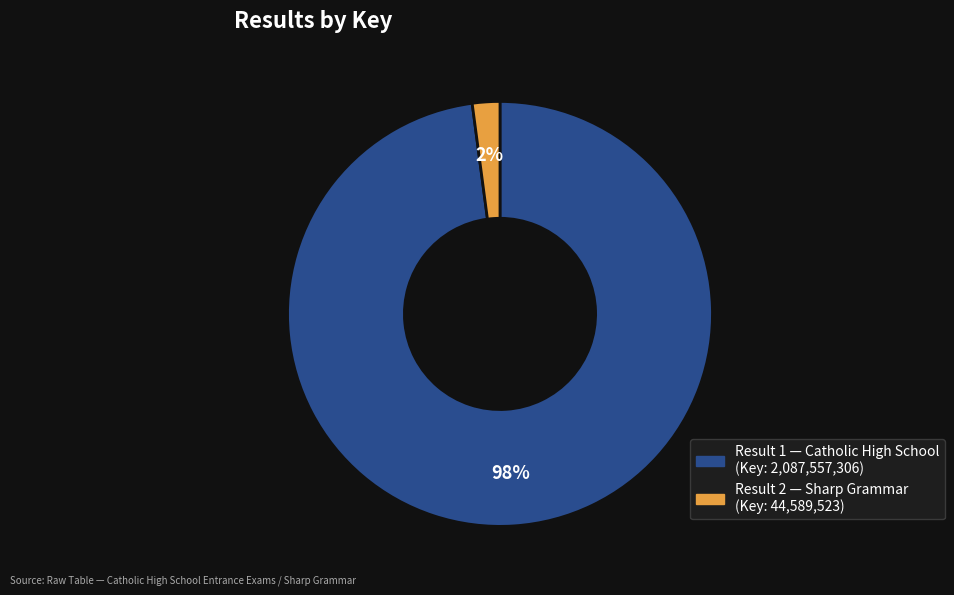

Is there any slice that represents more than half of the pie?

Yes